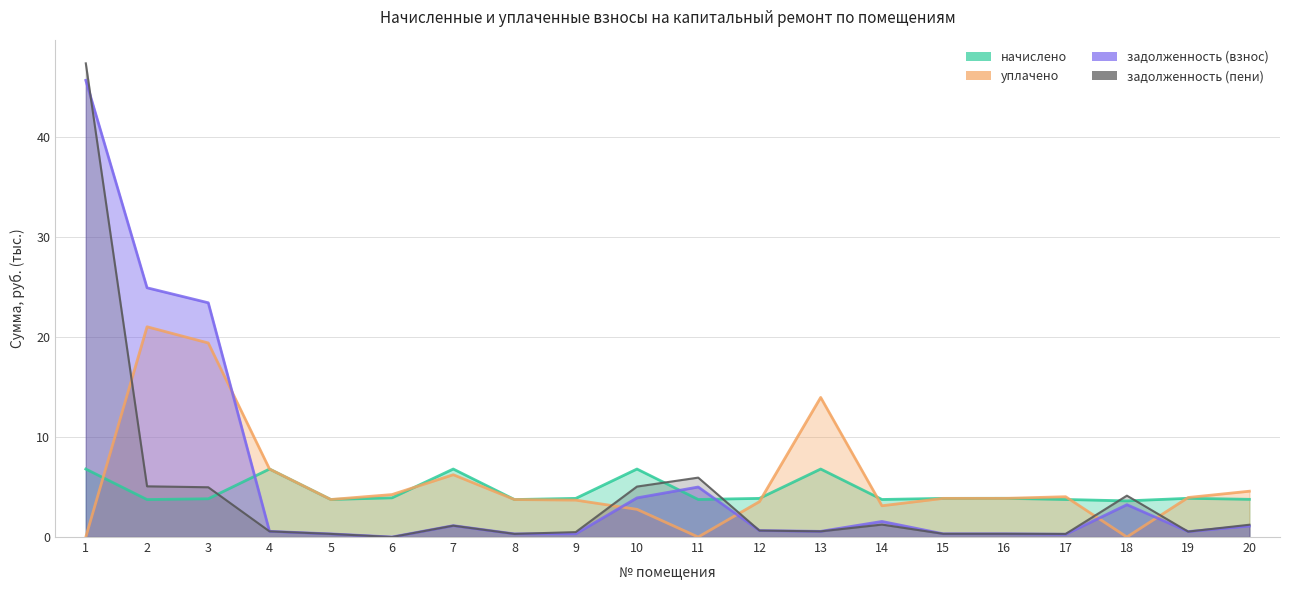

What is the total value across all series at 2?

54.7